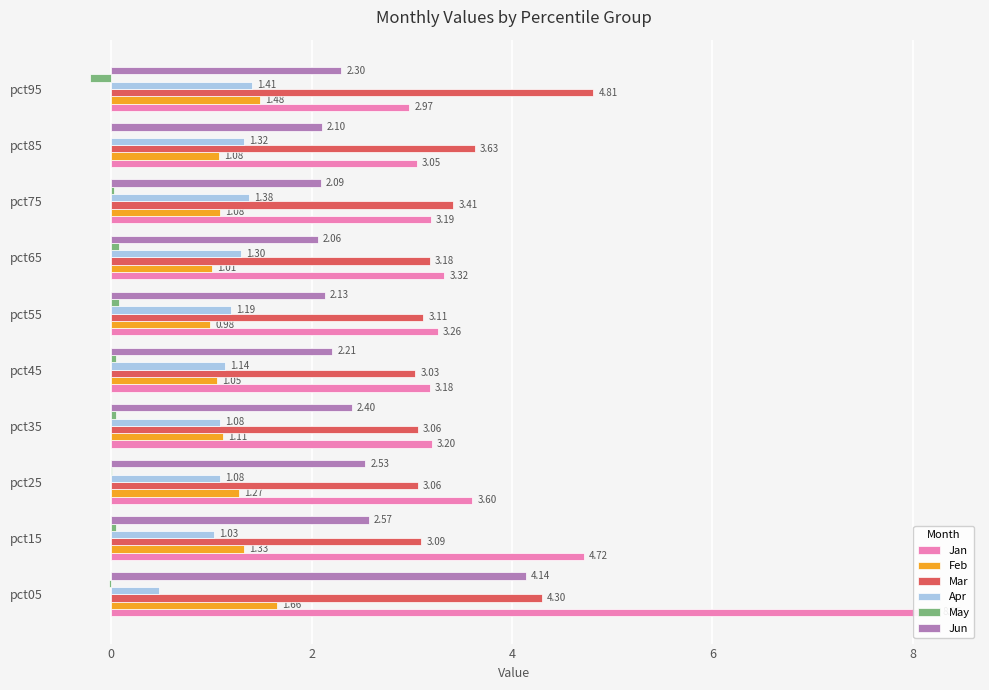

What is the value of the Jan bar at the 2nd from the left?

4.7